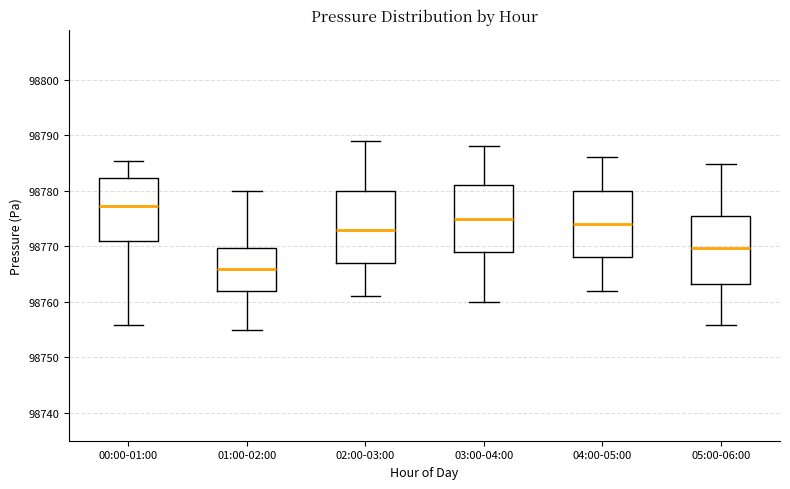

Where does the median line of the box for 05:00-06:00 sit on the y-axis? The values are not printed on the chart, so give them approximately, as read against the axis.

98770